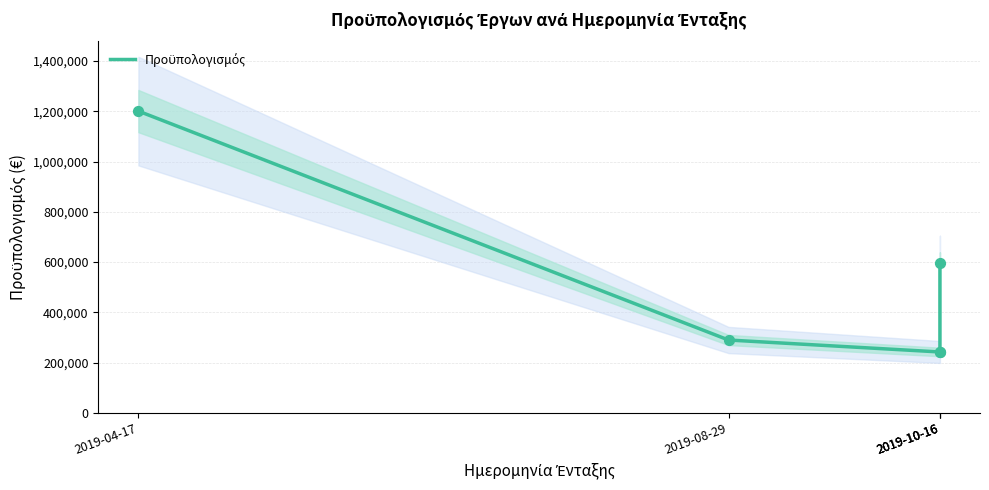

What is the change in value from 2019-04-17 to 2019-10-16?

-958388